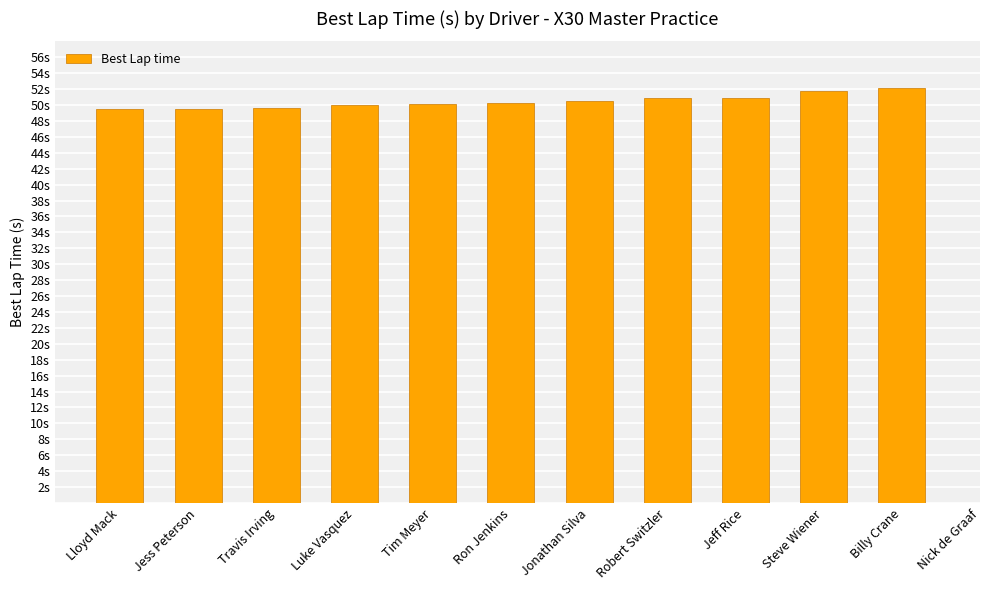

What position from the left is Jess Peterson?

2